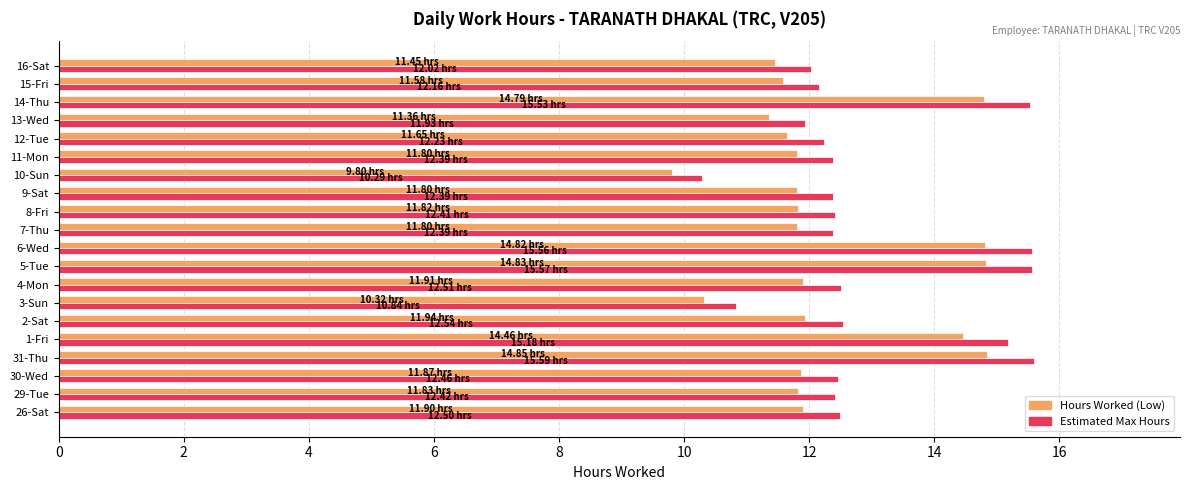

What is the difference between the highest and lowest values at 8-Fri?

0.6